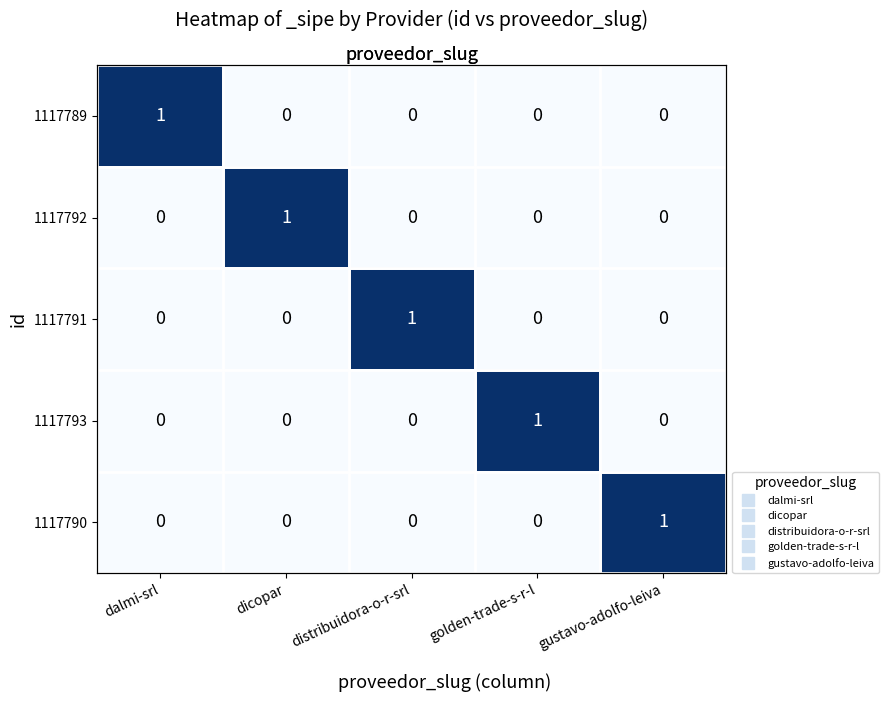

At which label does 1117793 reach its minimum?

dalmi-srl